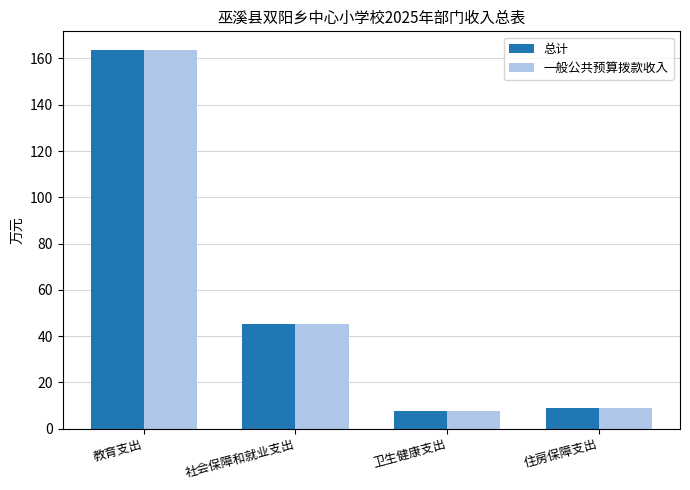

What is the sum of all 总计 values?

225.5